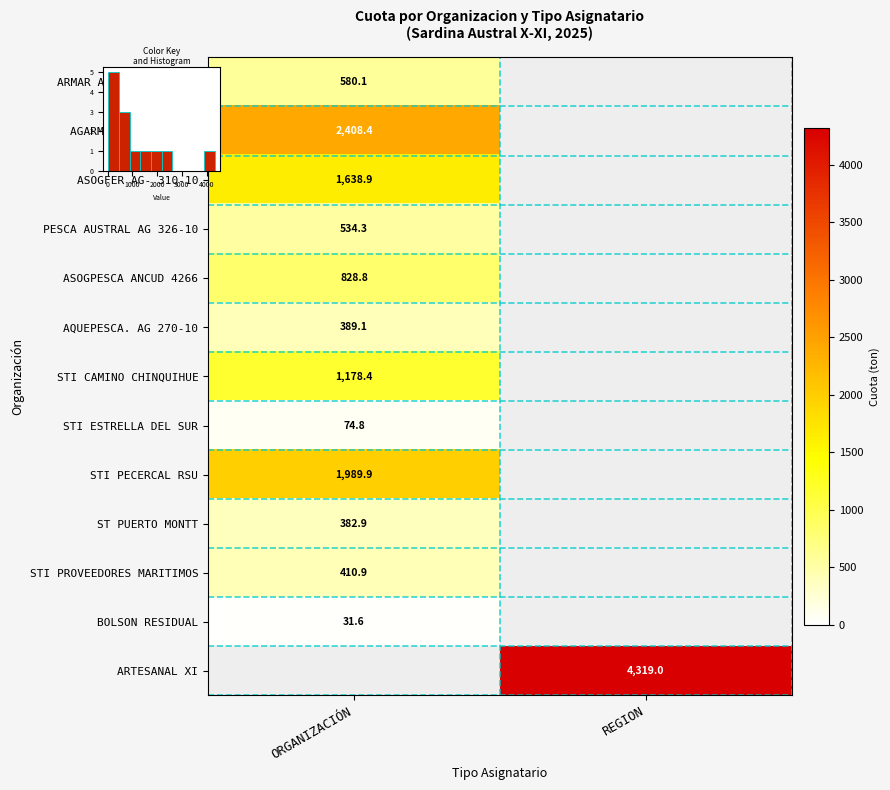

How many data points in STI PROVEEDORES MARITIMOS are less than 410?

1